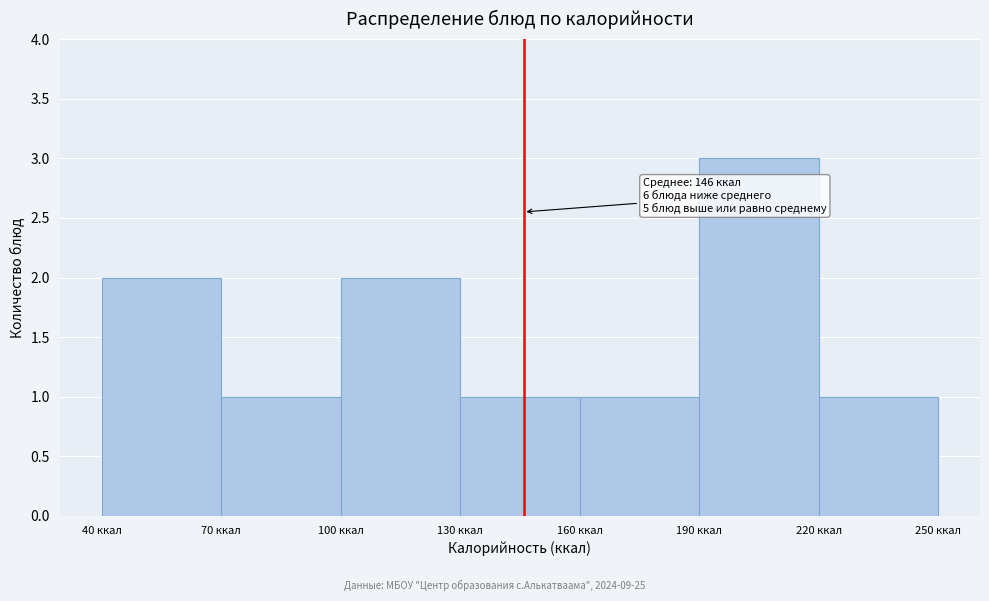

Which range on the x-axis has the tallest bar?

190 to 220